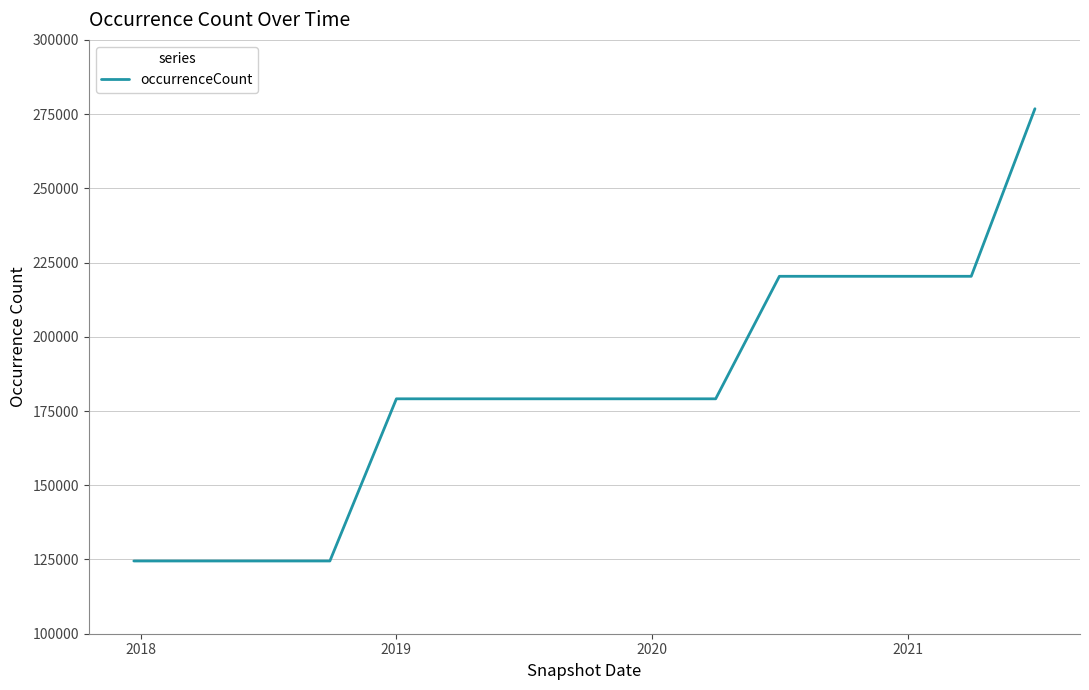

What is the difference between the maximum and minimum values?

152316